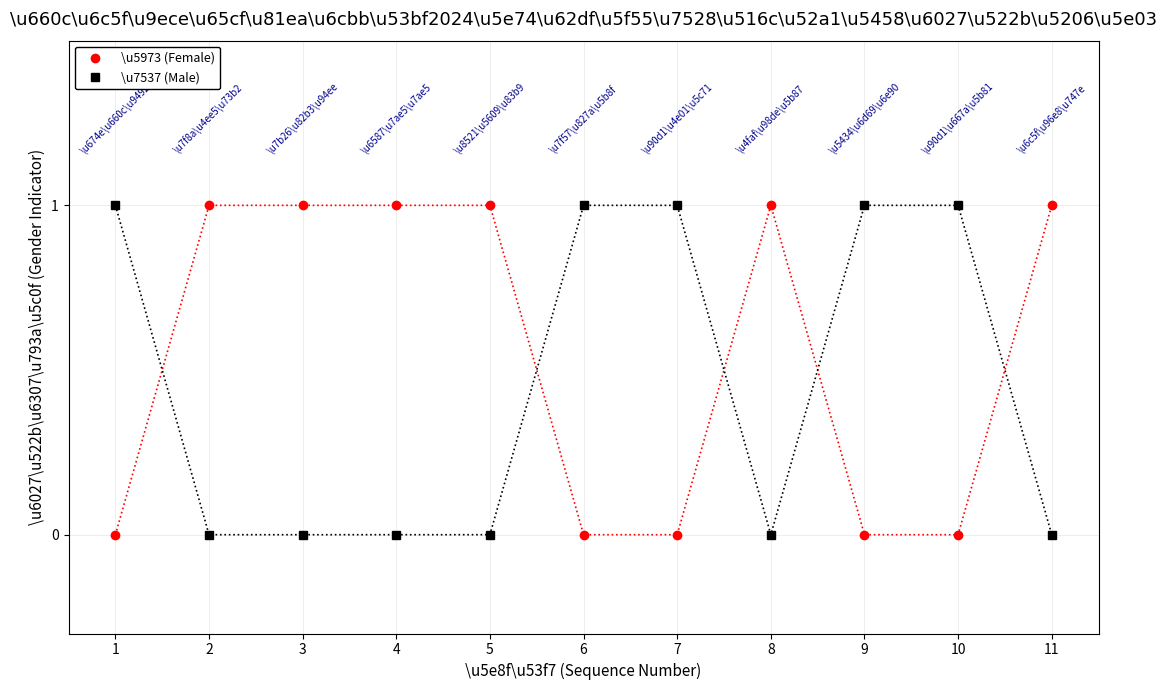

How many times do \u7537 (Male) and \u5973 (Female) cross each other?

5